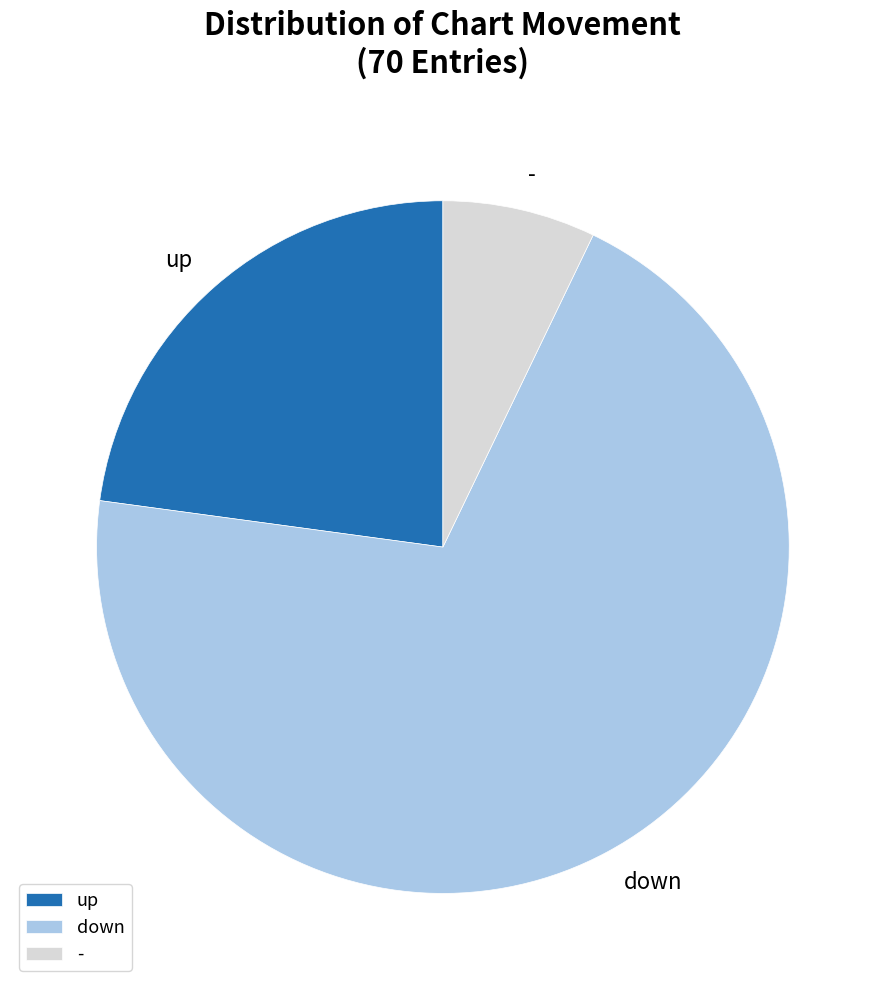

Approximately how many times larger is the value at - compared to up?

0.3